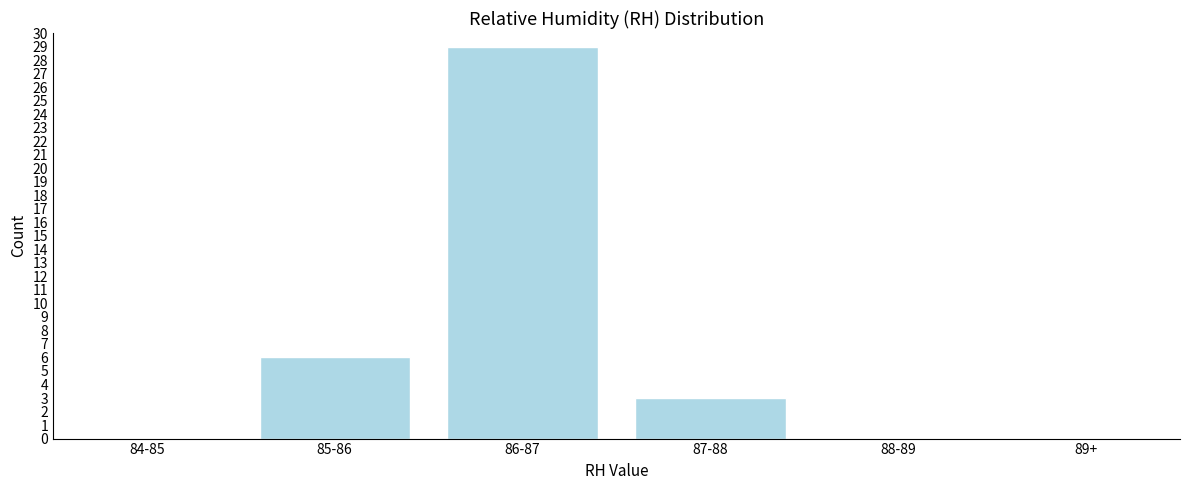

Reading right to left, extract all data points from this chart.

89+=0	88-89=0	87-88=3	86-87=29	85-86=6	84-85=0